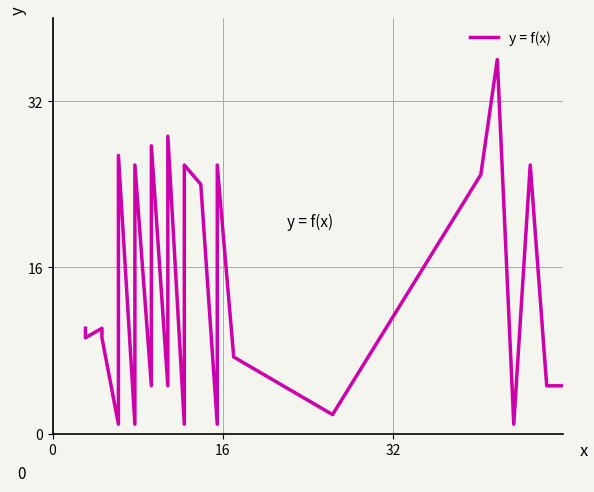

Reading left to right, list all the values displayed in this chart.

10.2	9.2	10.2	9.2	0.9	26.8	0.9	25.8	4.6	27.7	4.6	28.6	0.9	8.3	25.8	24.0	0.9	25.8	7.4	1.8	24.9	36.0	0.9	25.8	4.6	4.6